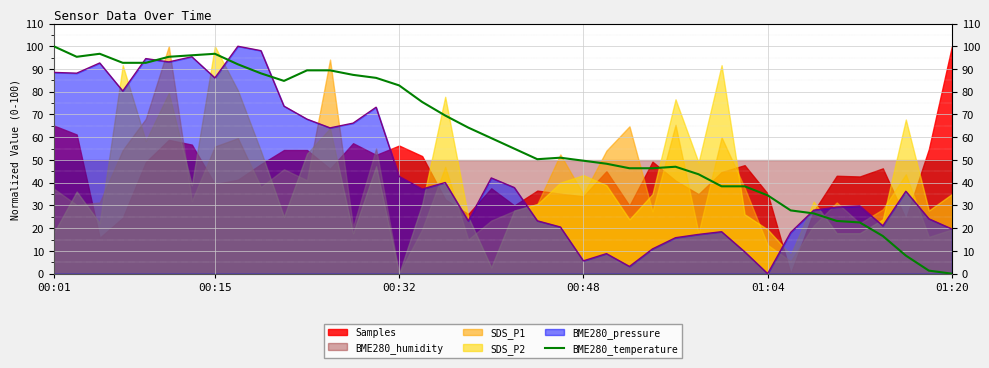

What is the maximum value shown in the chart?

100.0